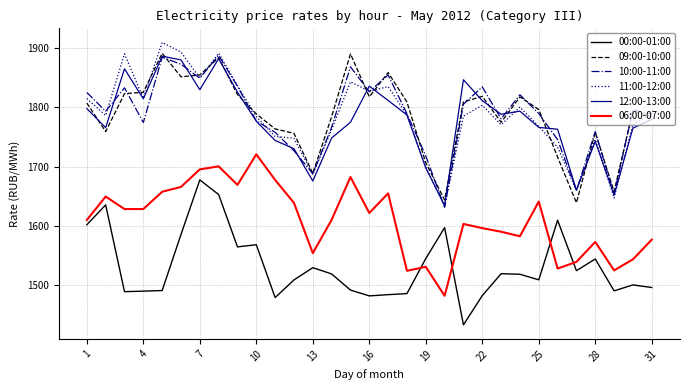

How many lines are shown in the chart?

6